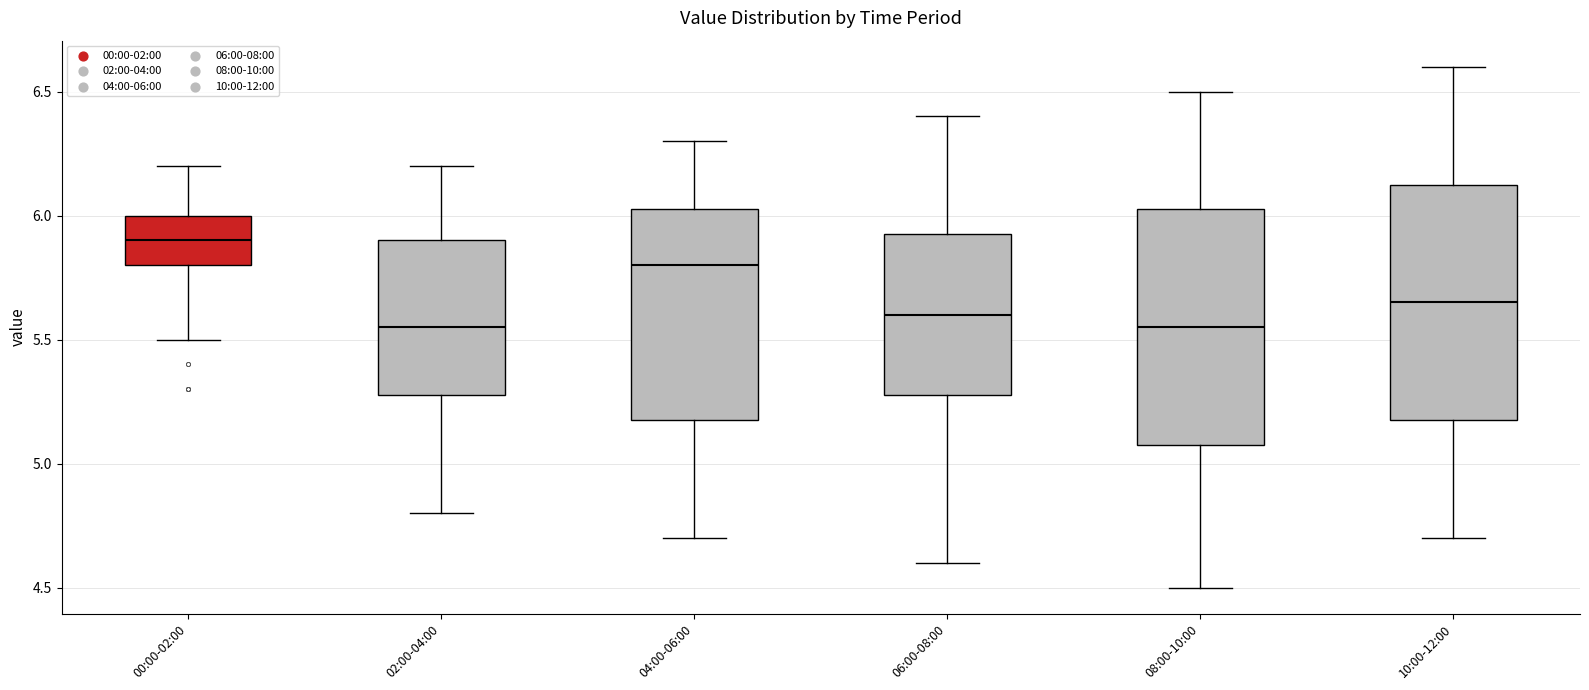

Reading left to right, read every box against the y-axis: the position of its median line, the range the box covers, and the ends of its whiskers. The values are not printed on the chart, so give them approximately, as read against the axis.

00:00-02:00: median 5.90, box 5.80 to 6.00, whiskers 5.50 to 6.20
02:00-04:00: median 5.55, box 5.30 to 5.90, whiskers 4.80 to 6.20
04:00-06:00: median 5.80, box 5.20 to 6.05, whiskers 4.70 to 6.30
06:00-08:00: median 5.60, box 5.30 to 5.95, whiskers 4.60 to 6.40
08:00-10:00: median 5.55, box 5.10 to 6.05, whiskers 4.50 to 6.50
10:00-12:00: median 5.65, box 5.20 to 6.15, whiskers 4.70 to 6.60